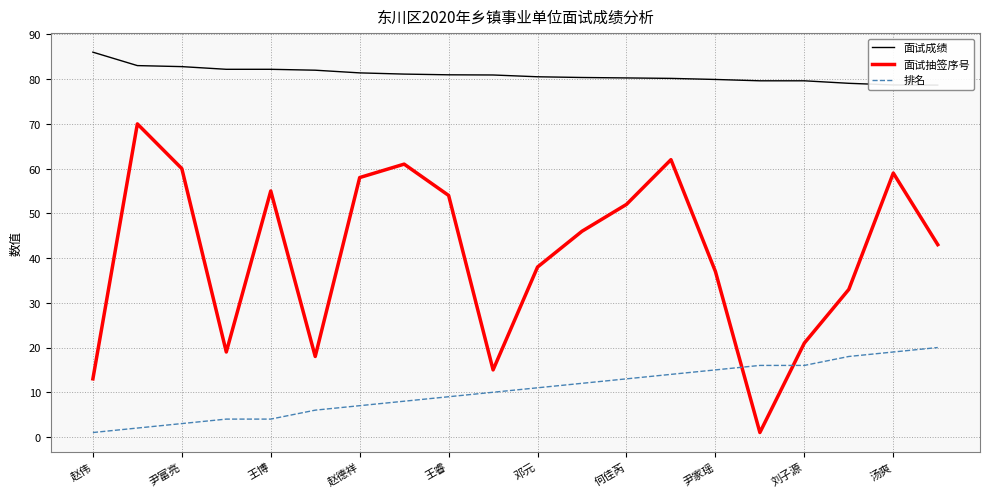

What is the maximum value for 面试抽签序号?

70